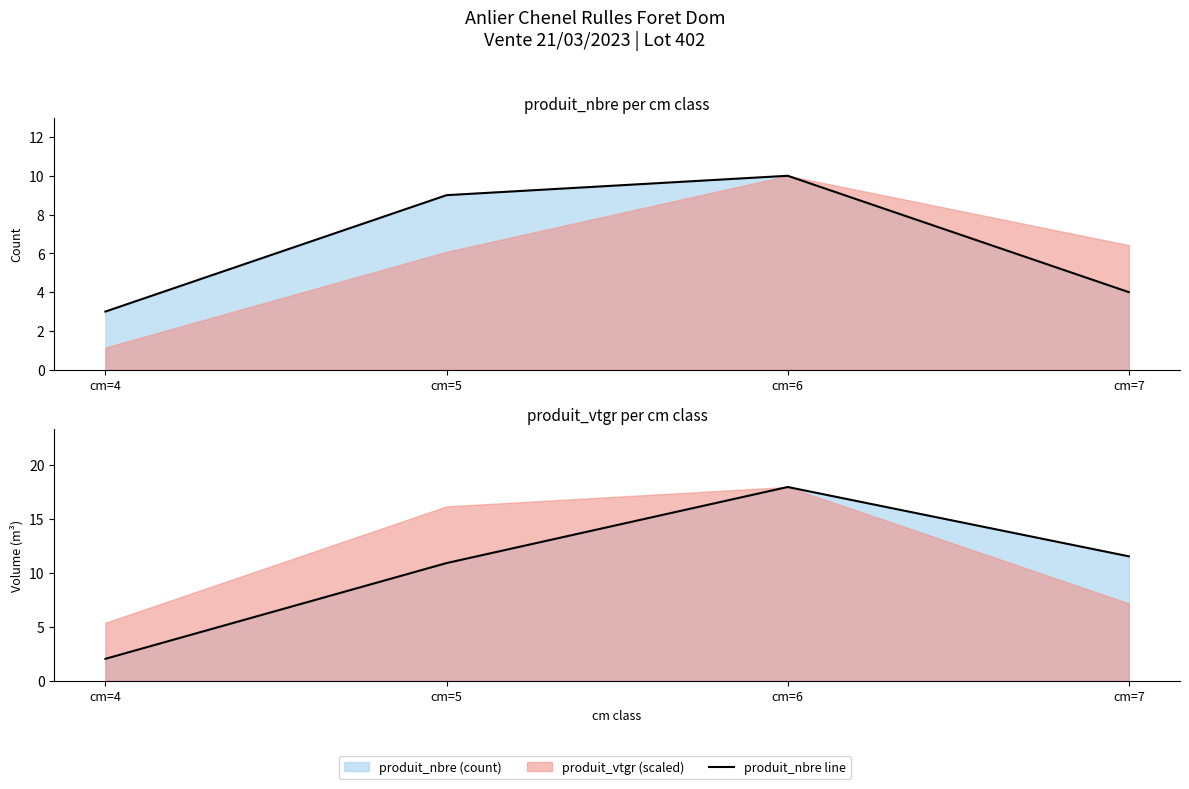

True or false: produit_nbre line has a value of 1.1 at cm=7.

False